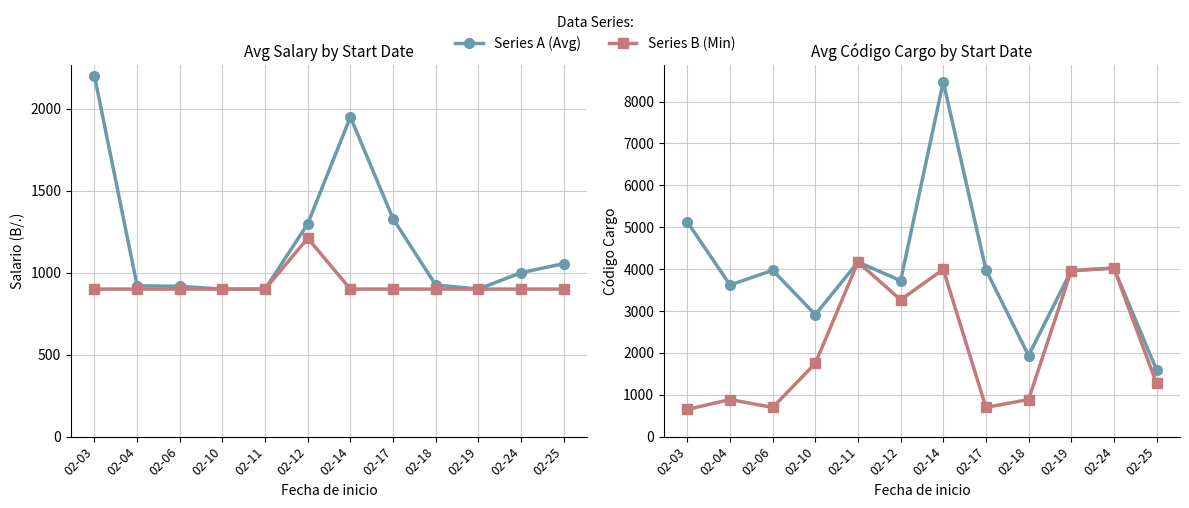

The value of Min Código Cargo at 02-17 is 204.9. True or false?

False